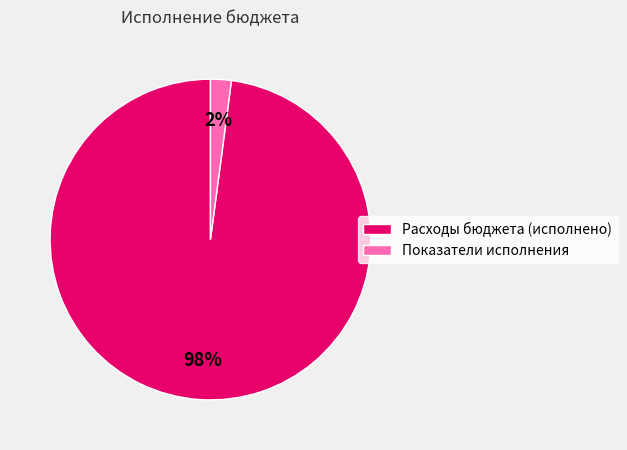

Which category has the biggest portion of the pie?

Расходы бюджета (исполнено)